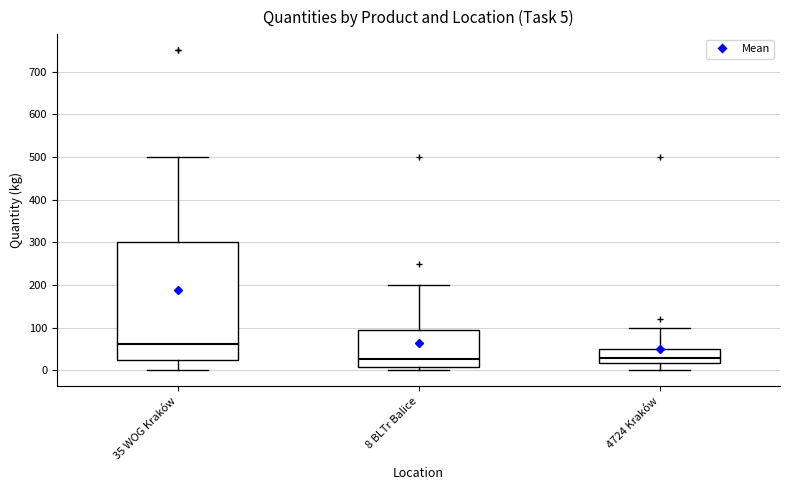

Comparing the boxes themselves (not the whiskers), which one is the tallest?

35 WOG Kraków